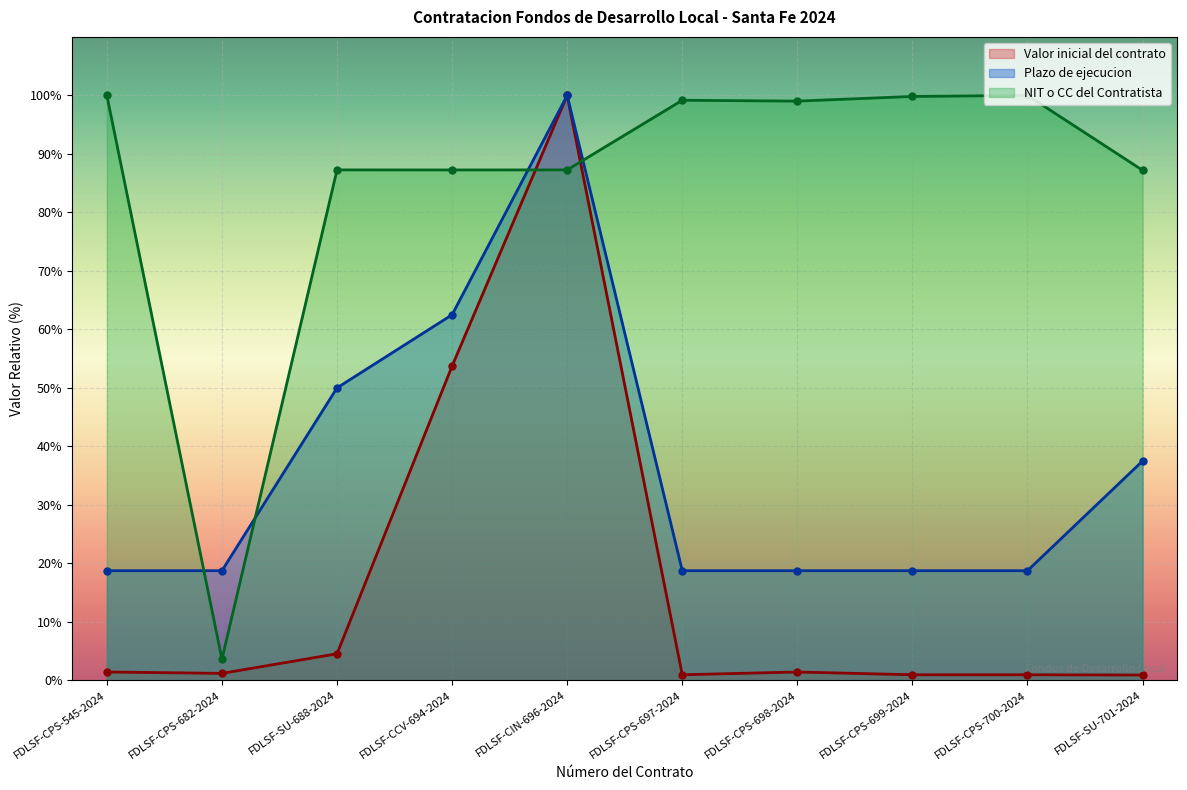

Reading right to left, transcribe all the data shown in this chart.

Valor inicial del contrato: 0.9	1.0	1.0	1.4	1.0	100.0	53.7	4.5	1.2	1.4
Plazo de ejecucion: 37.5	18.8	18.8	18.8	18.8	100.0	62.5	50.0	18.8	18.8
NIT o CC: 87.2	100.0	99.8	99.0	99.2	87.3	87.3	87.3	3.6	100.0